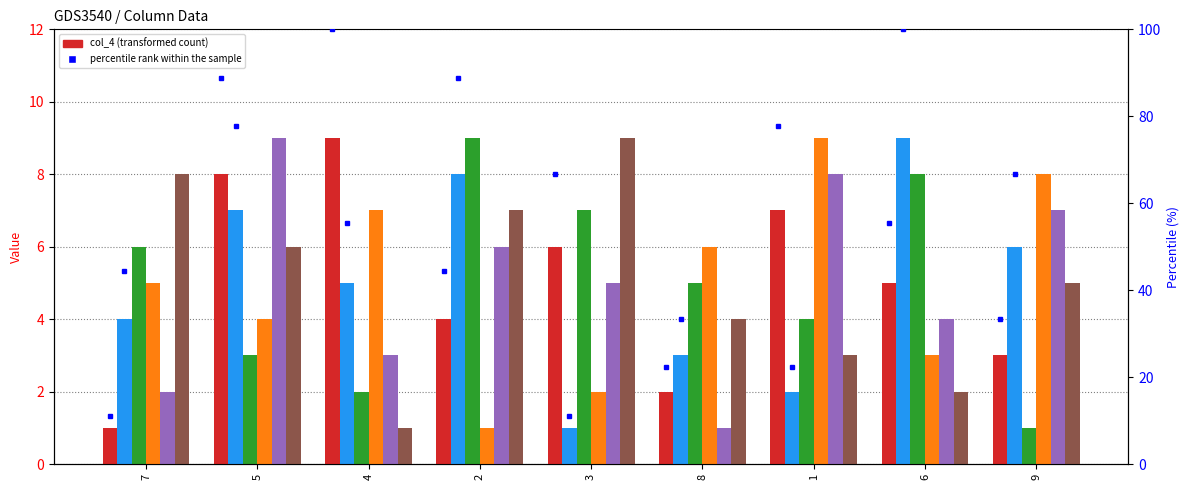

What is the difference between the col_2 values at 2 and 6?

2